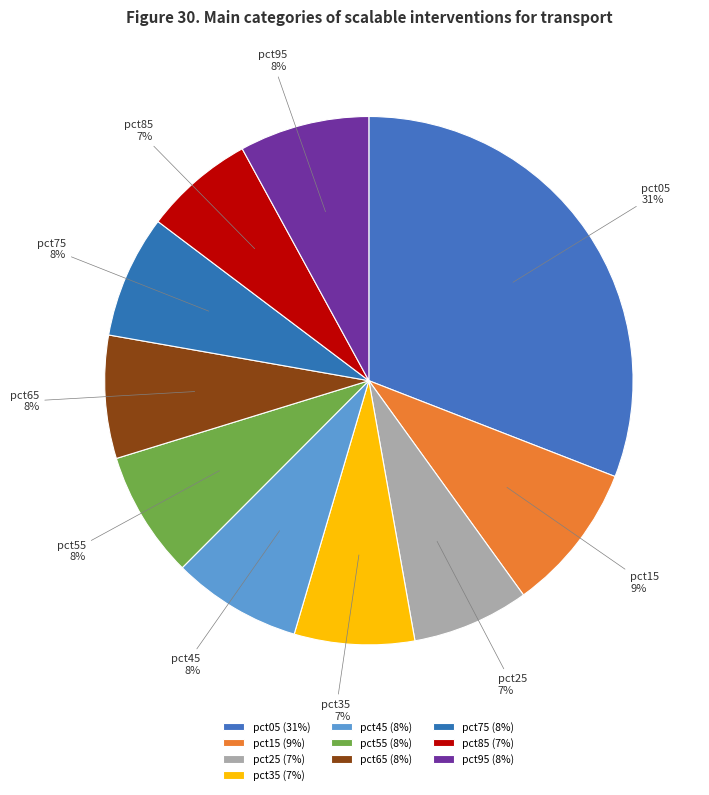

Between pct85 and pct45, which is larger?

pct45